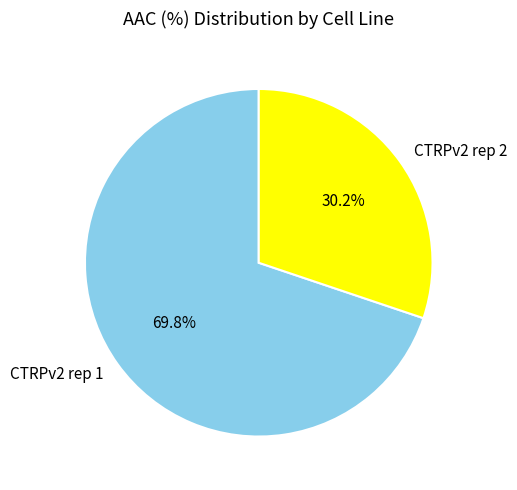

How many segments does this pie chart have?

2